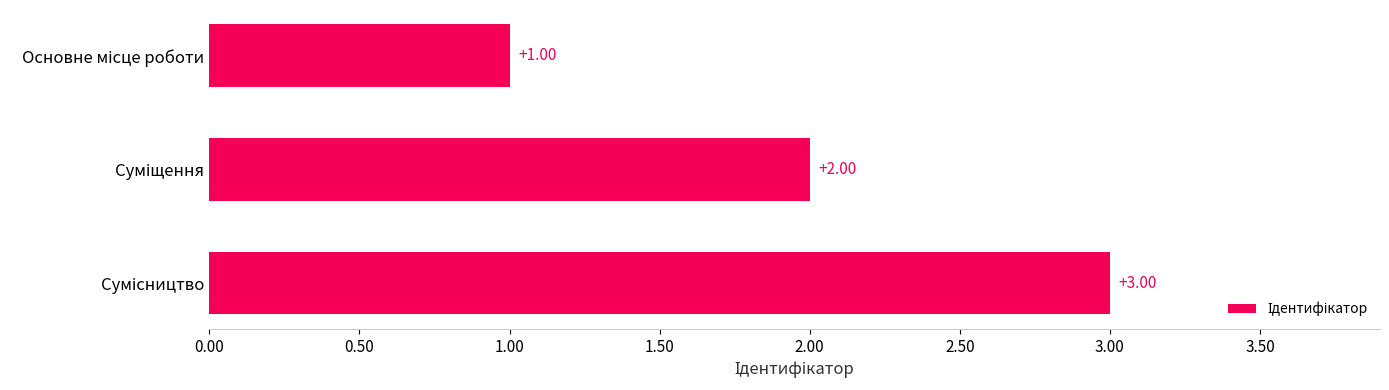

What is the sum of all values?

6